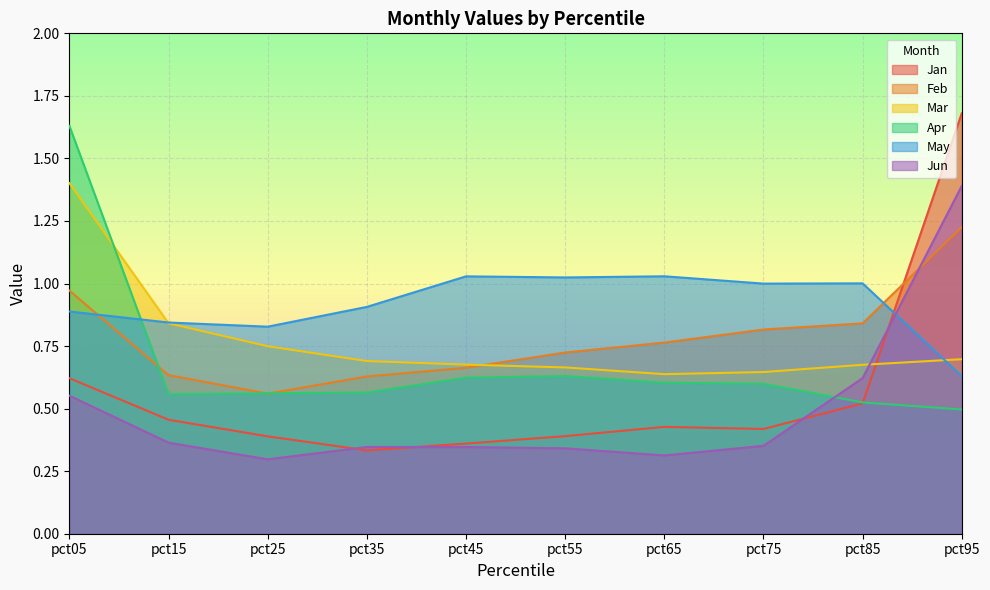

What is the value of the Feb point at the 1st from the left?

1.0